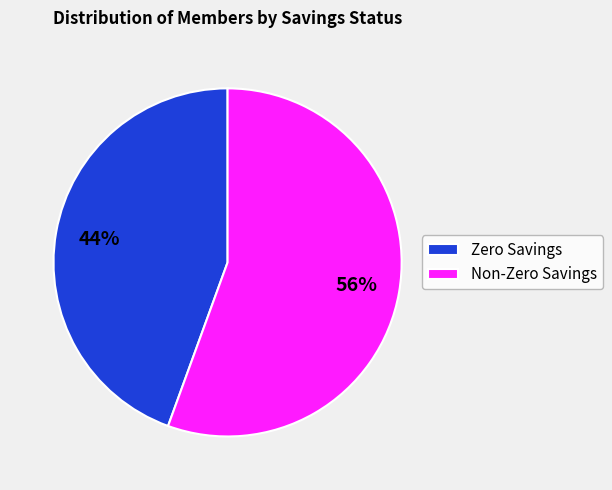

Is there any slice that represents more than half of the pie?

Yes